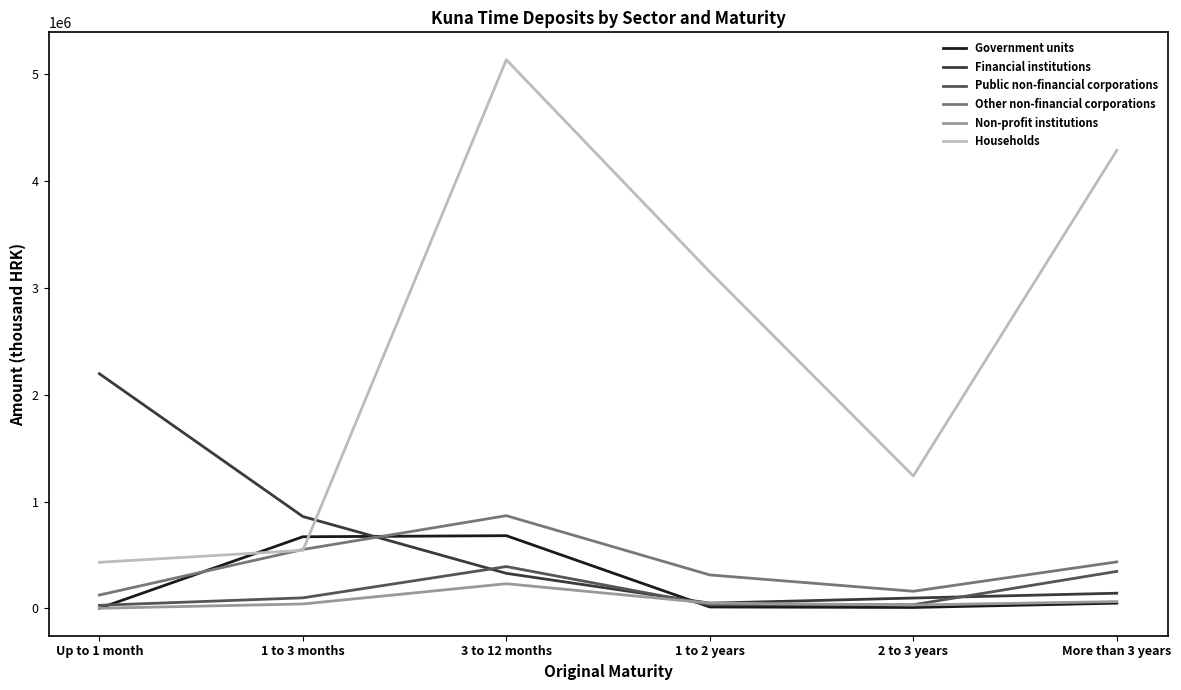

Which series changed the most between 1 to 3 months and 3 to 12 months?

Households